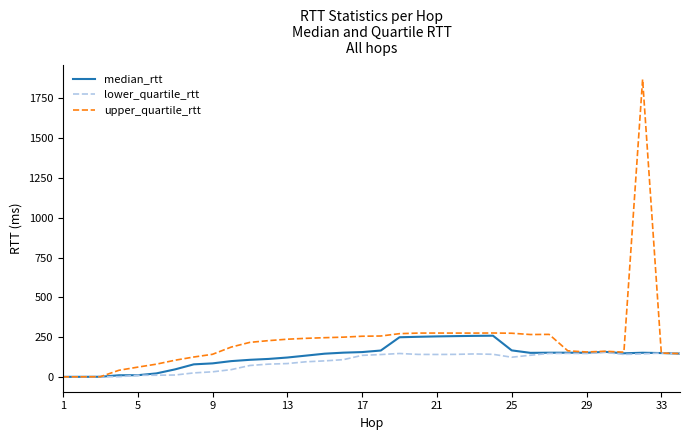

At how many categories does at least one series exceed 1837?

1